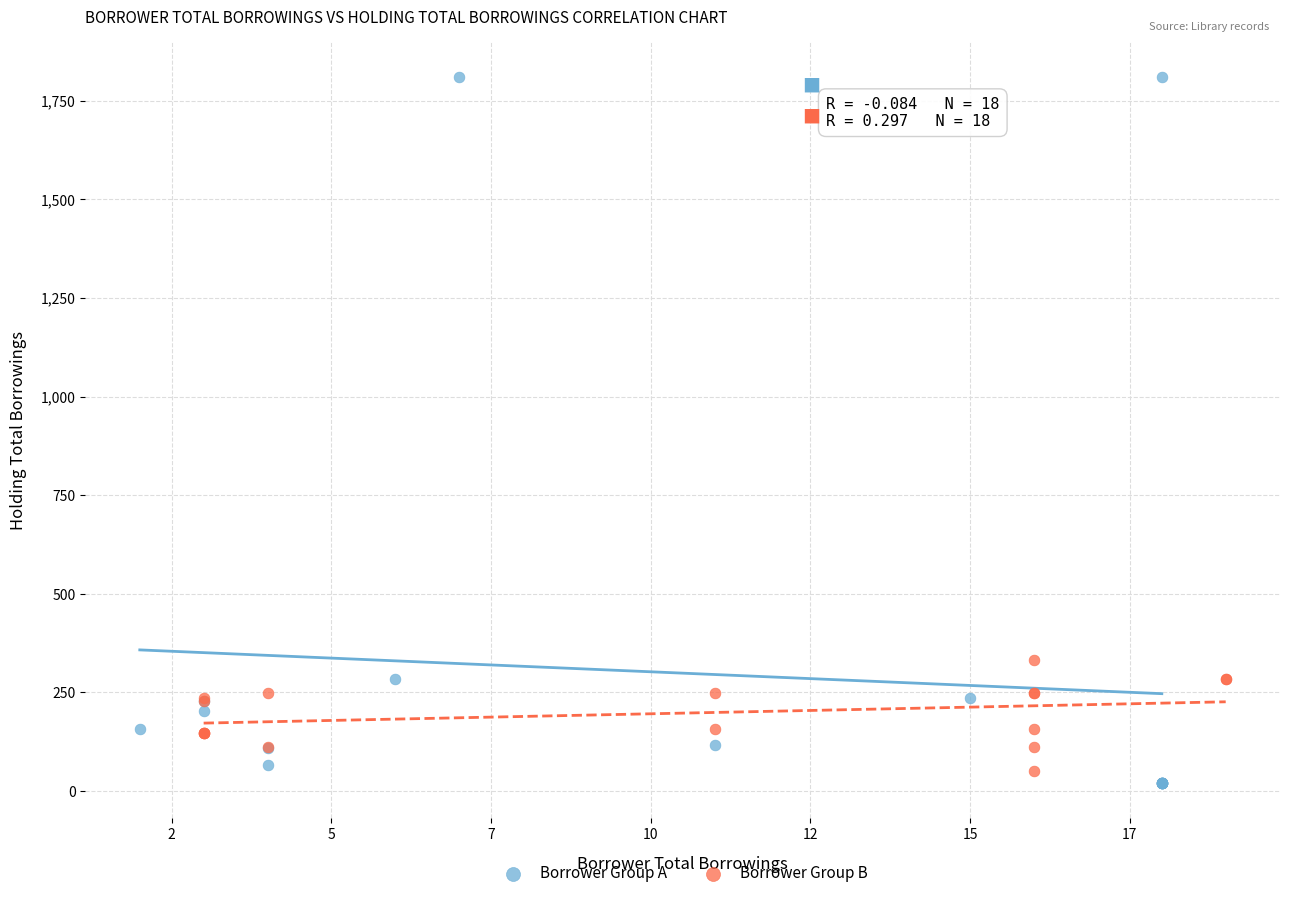

Which series reaches the maximum Y coordinate?

Borrower Group A